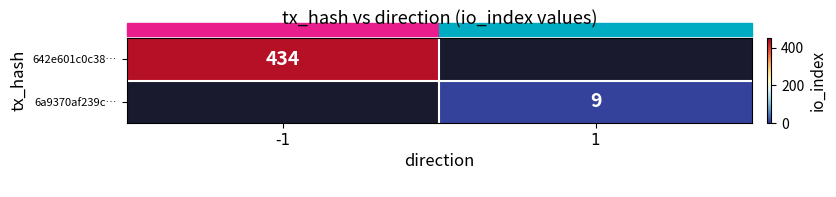

Is the value of 6a9370af239c… at 1 greater than the value of 642e601c0c38… at -1?

No